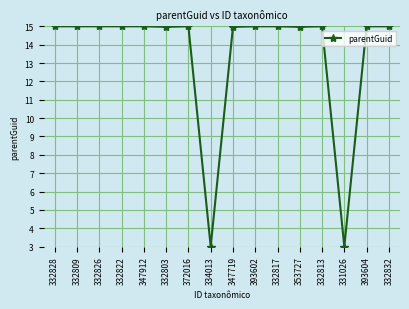

True or false: the data shows 6.5 at 332822.

False